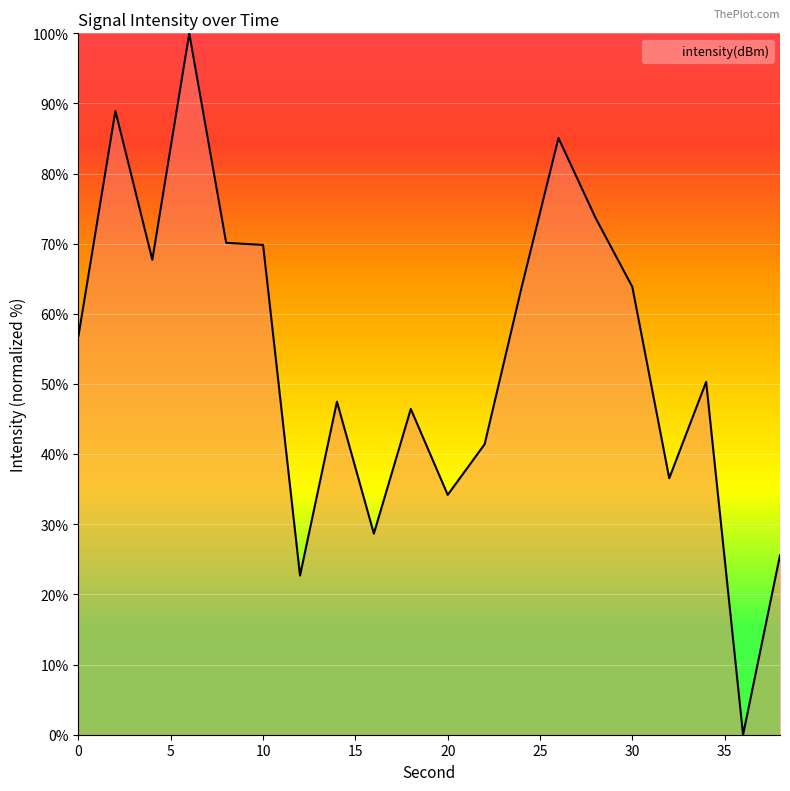

What is the greatest value displayed?

100.0